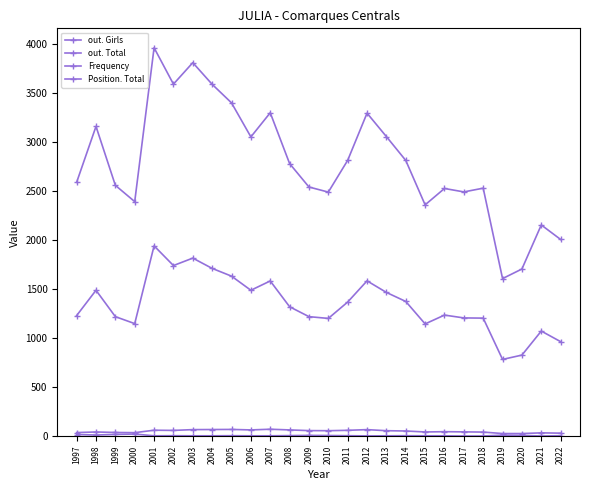

Is this an area chart (filled region under the line)?

No